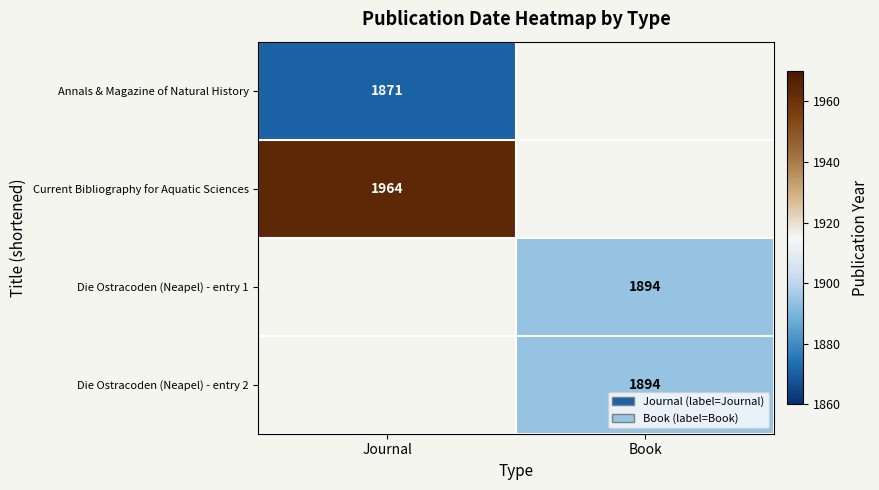

What is the maximum value shown in the chart?

1964